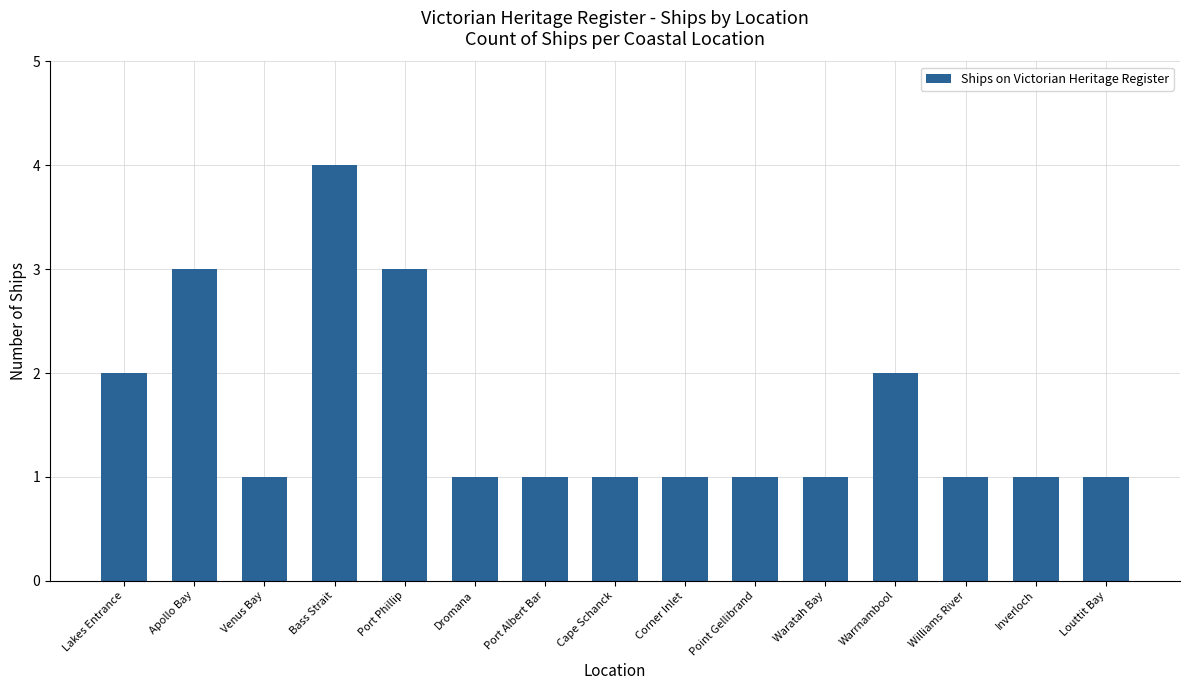

The chart shows a value of 1 at Williams River. True or false?

True